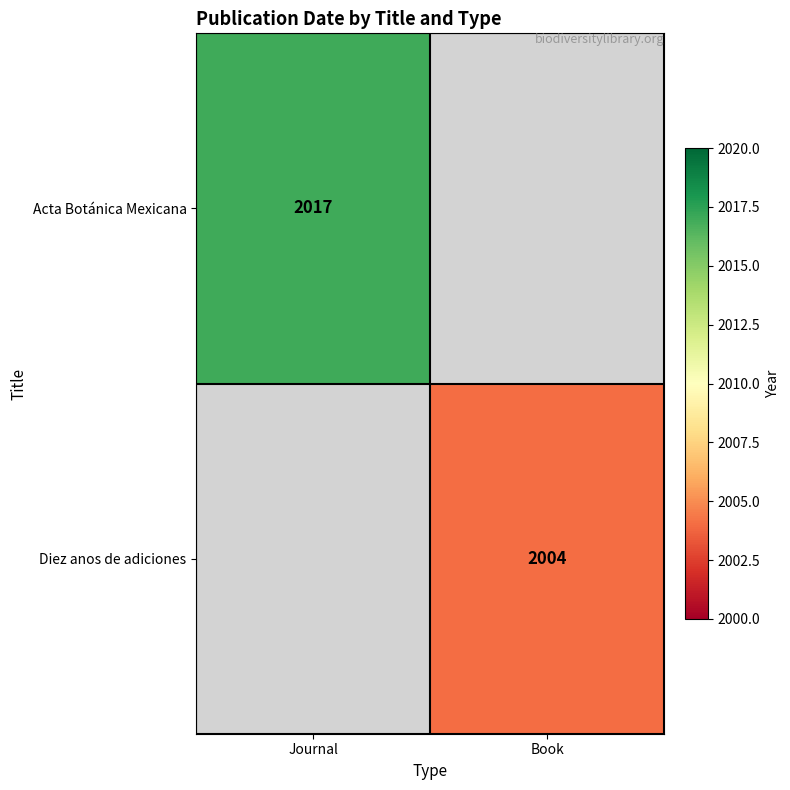

The Diez anos de adiciones series shows 2004 at Book. True or false?

True